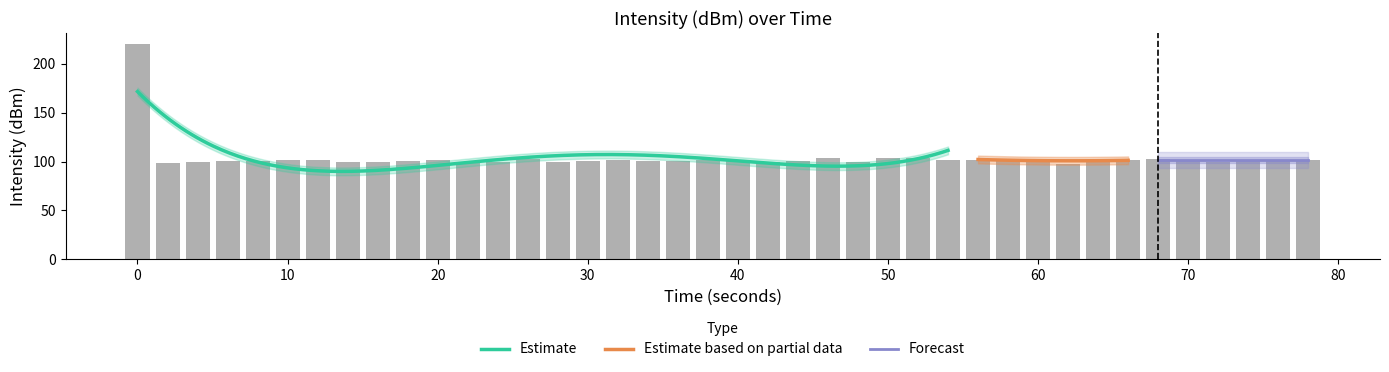

What is the lowest value of the Estimate series?

90.0